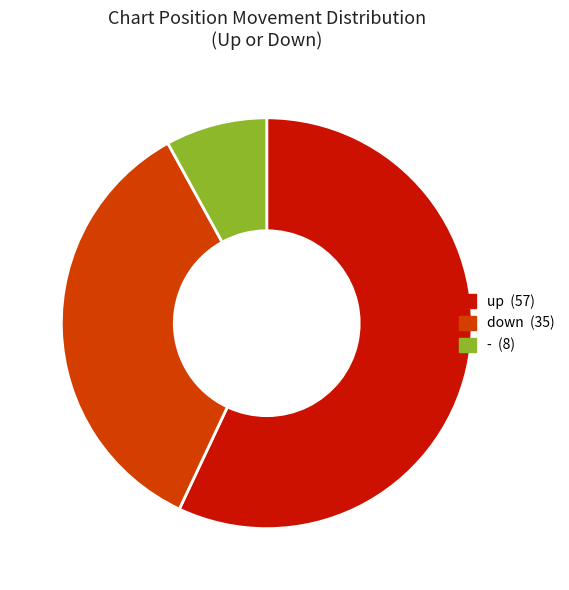

The down (35) slice represents 35% of the pie. True or false?

True